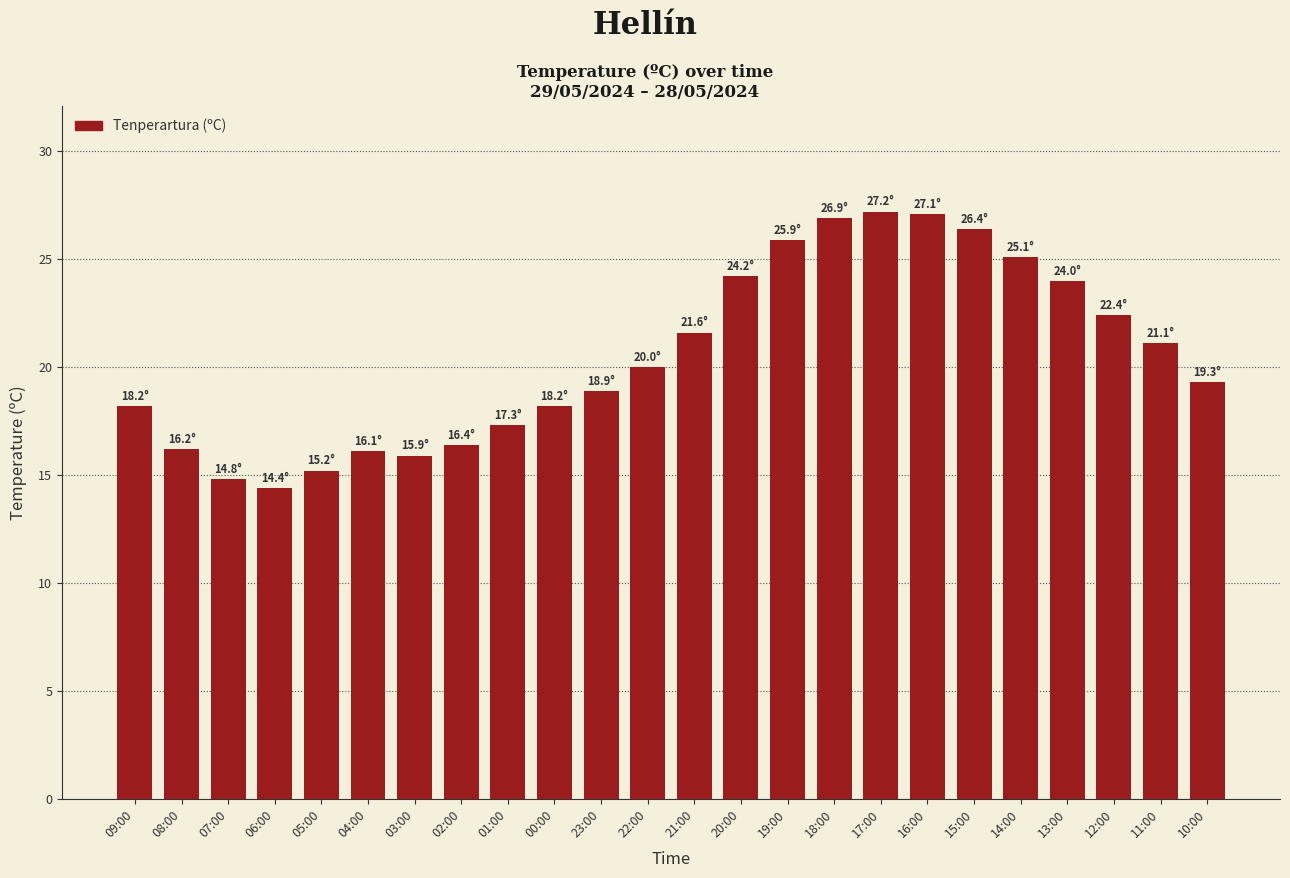

What is the label of the 9th bar from the right?

18:00